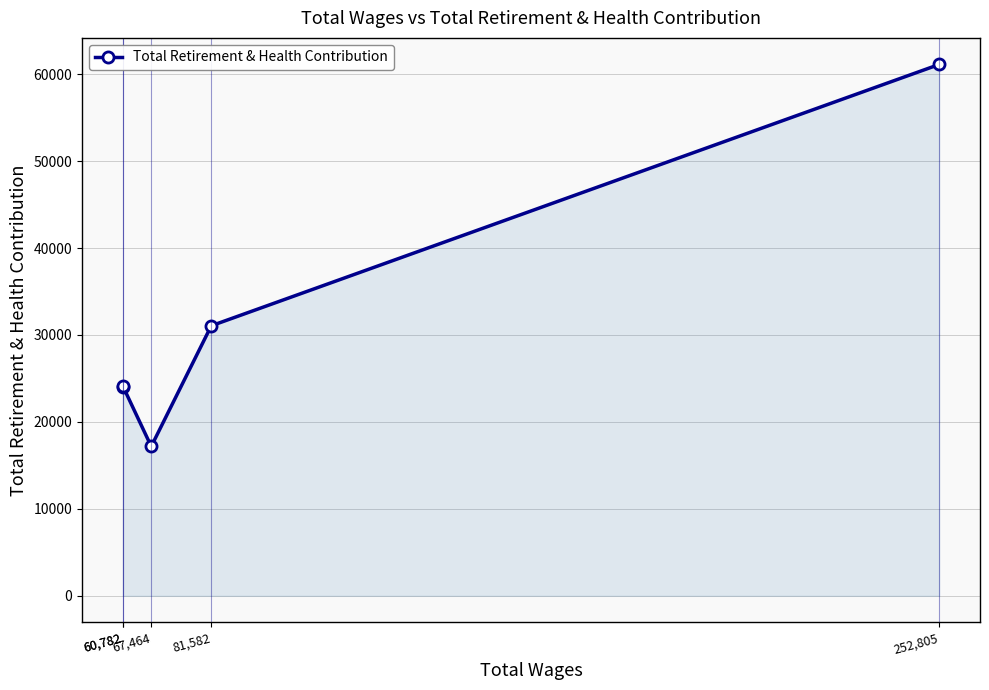

How many lines are shown in the chart?

1